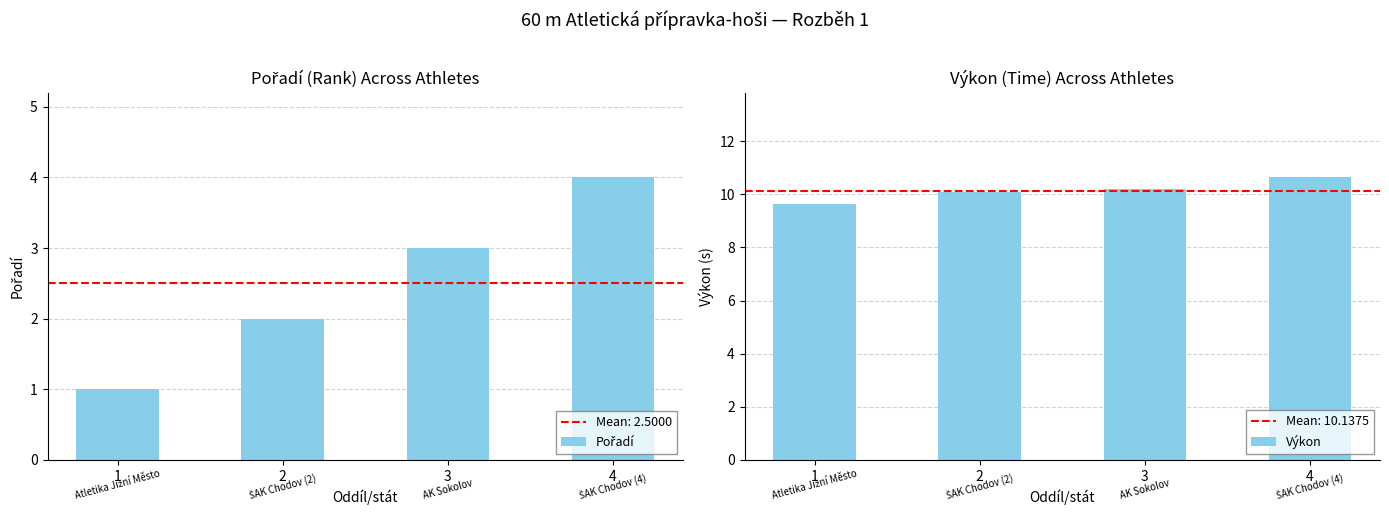

How many values in the Pořadí series are below 3?

2